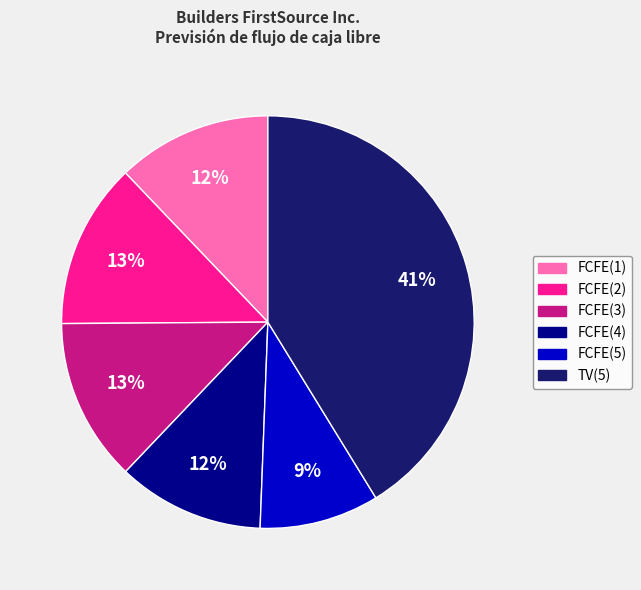

True or false: FCFE(4) accounts for 12% of the total.

True